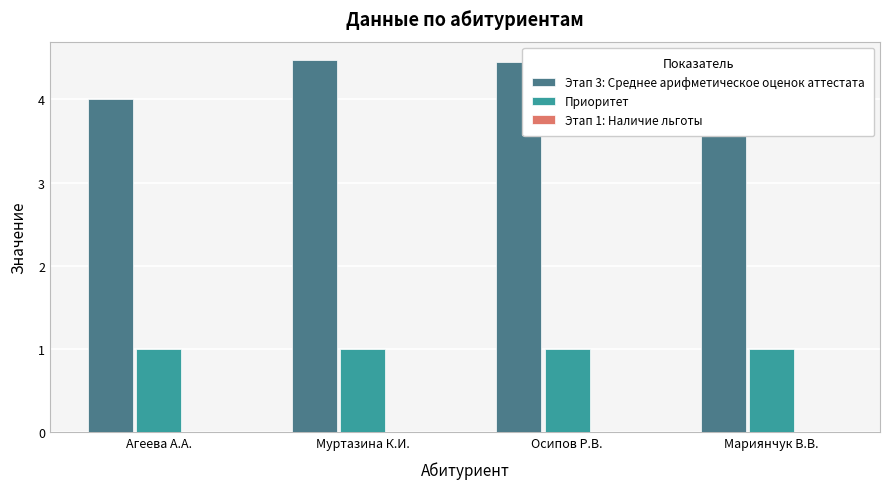

What is the label of the 3rd bar from the left?

Осипов Р.В.